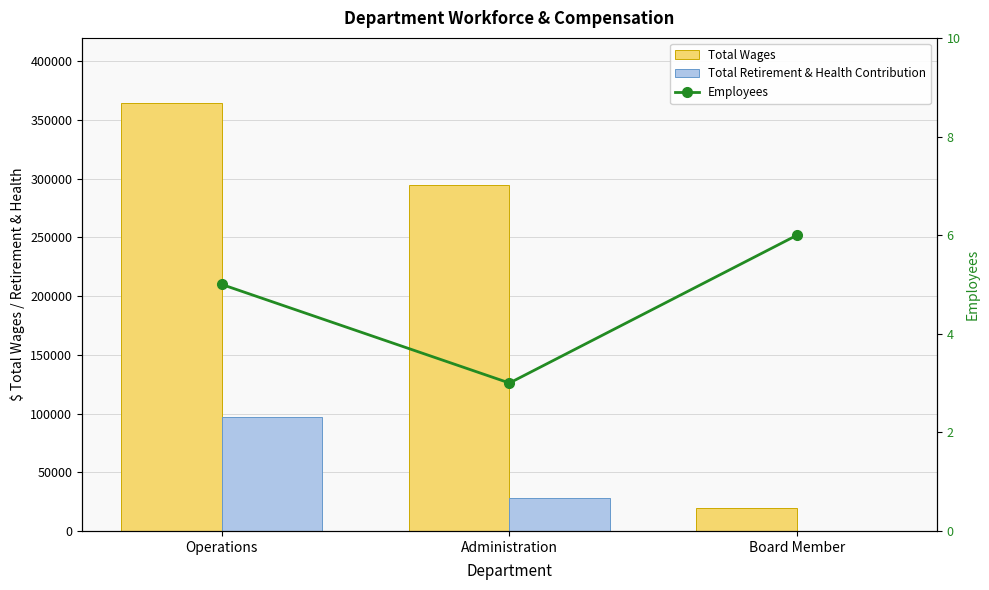

Is the value of Total Wages at Administration greater than the value of Employees at Operations?

Yes